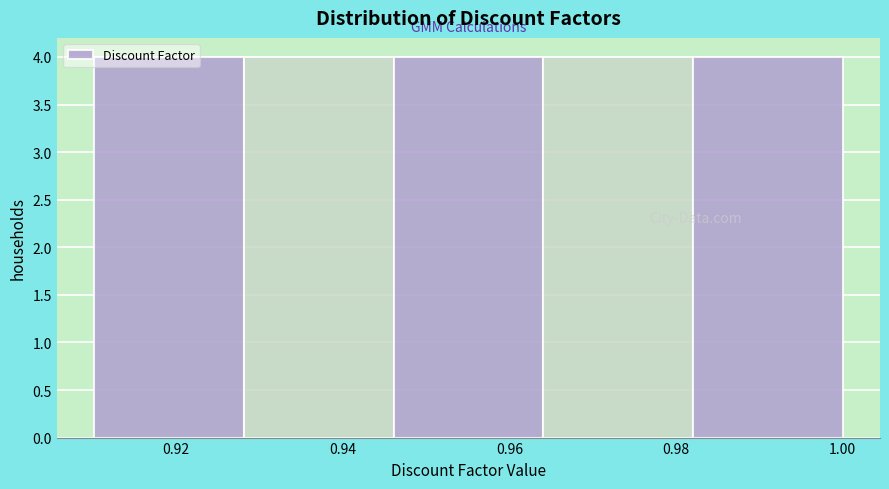

How tall is the bar that spans 0.910 to 0.928 on the x-axis? Neither the bar edges nor the heights are printed on the chart, so give them approximately, as read against the axes.

4